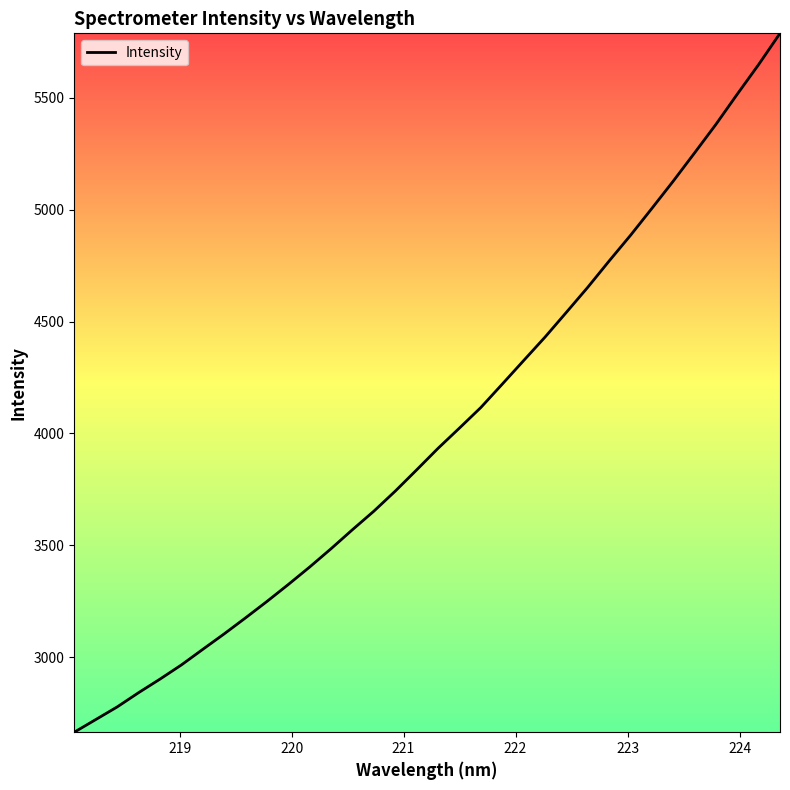

Is this an area chart (filled region under the line)?

No